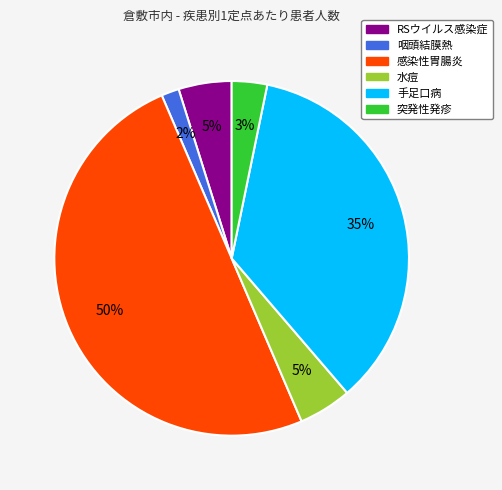

Is it true that 手足口病 is 35% of the pie?

True